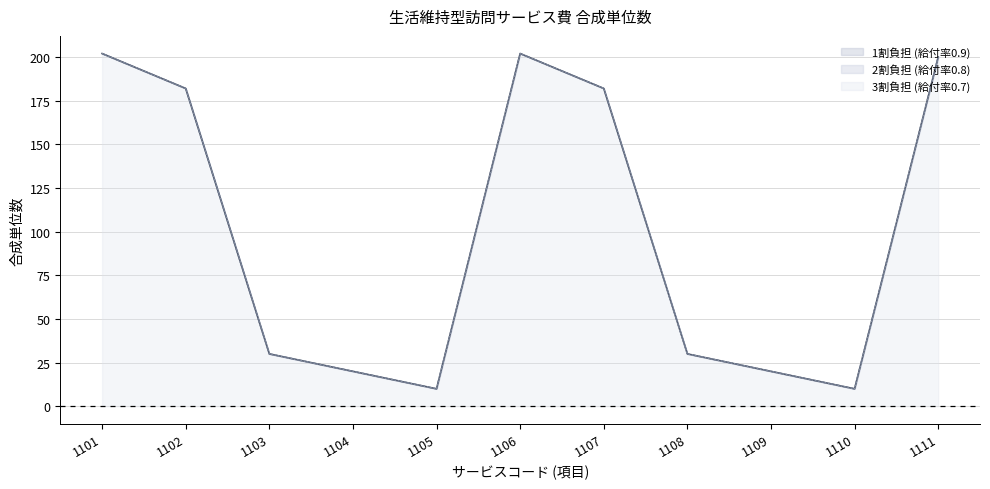

The 1割負担 (給付率0.9) series shows 12 at 1109. True or false?

False